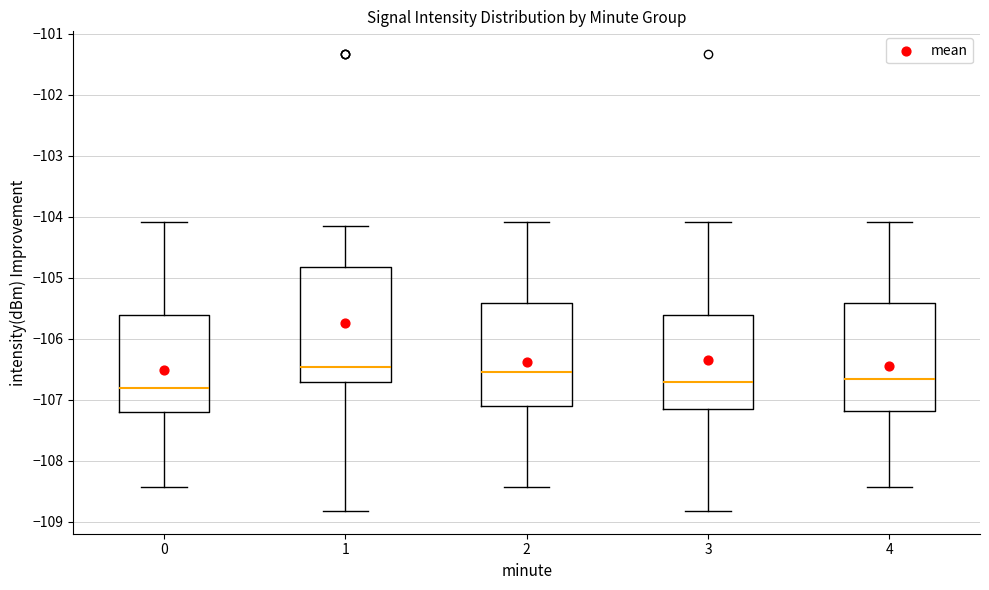

Where does the lower whisker of the box at x = 2 end on the y-axis? The values are not printed on the chart, so give them approximately, as read against the axis.

-108.4